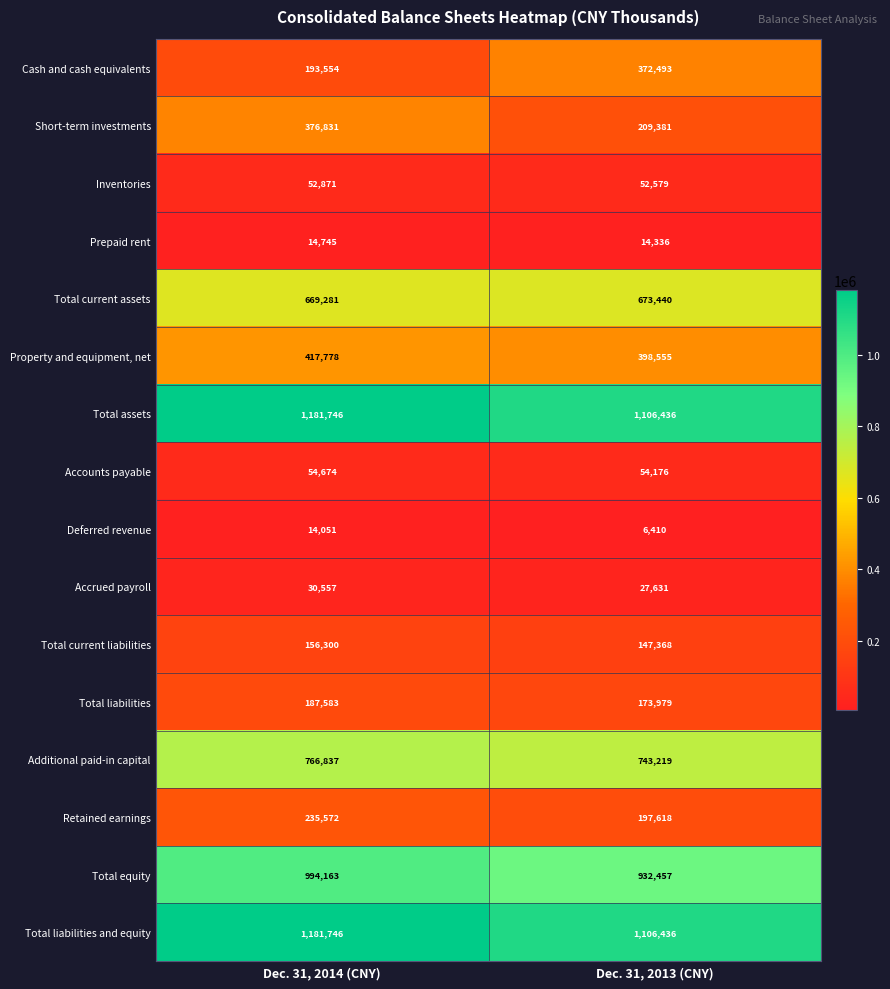

At which label is Prepaid rent closest to 14540?

Dec. 31, 2013 (CNY)